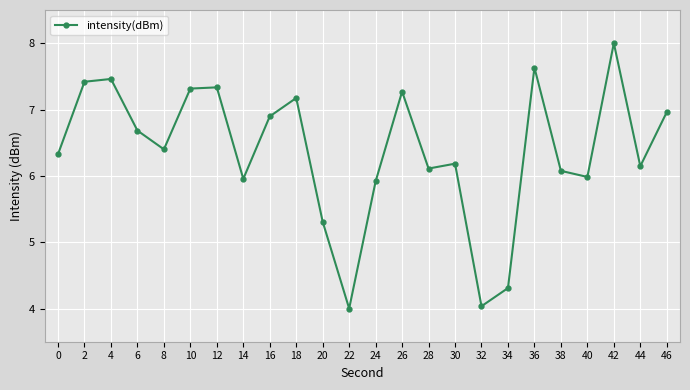

Is this an area chart (filled region under the line)?

No